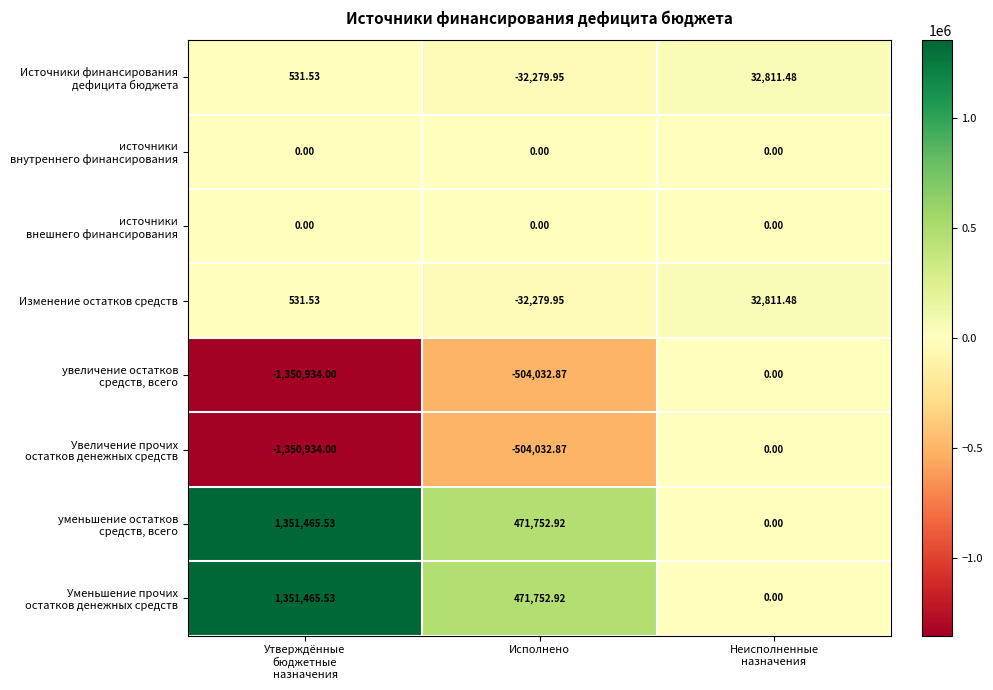

How many positive values does the Изменение остатков средств series have?

2